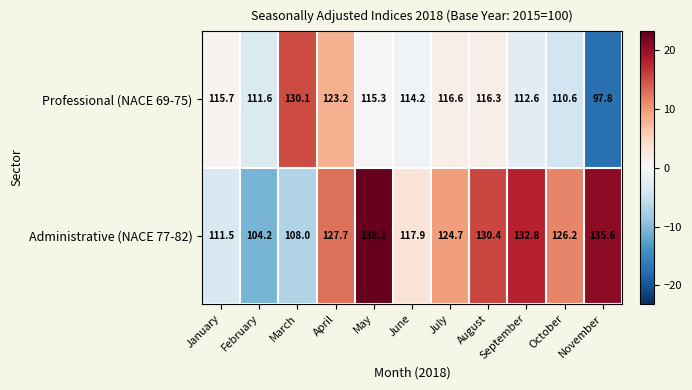

At which category is the sum across all series the highest?

May